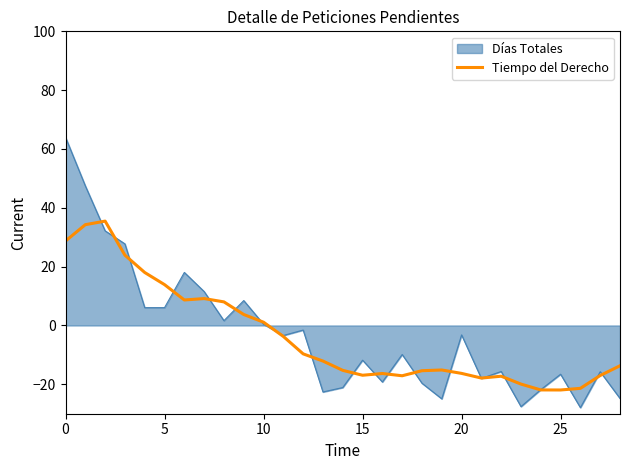

List the series in order of their peak value, lowest first.

Tiempo del Derecho, Días Totales